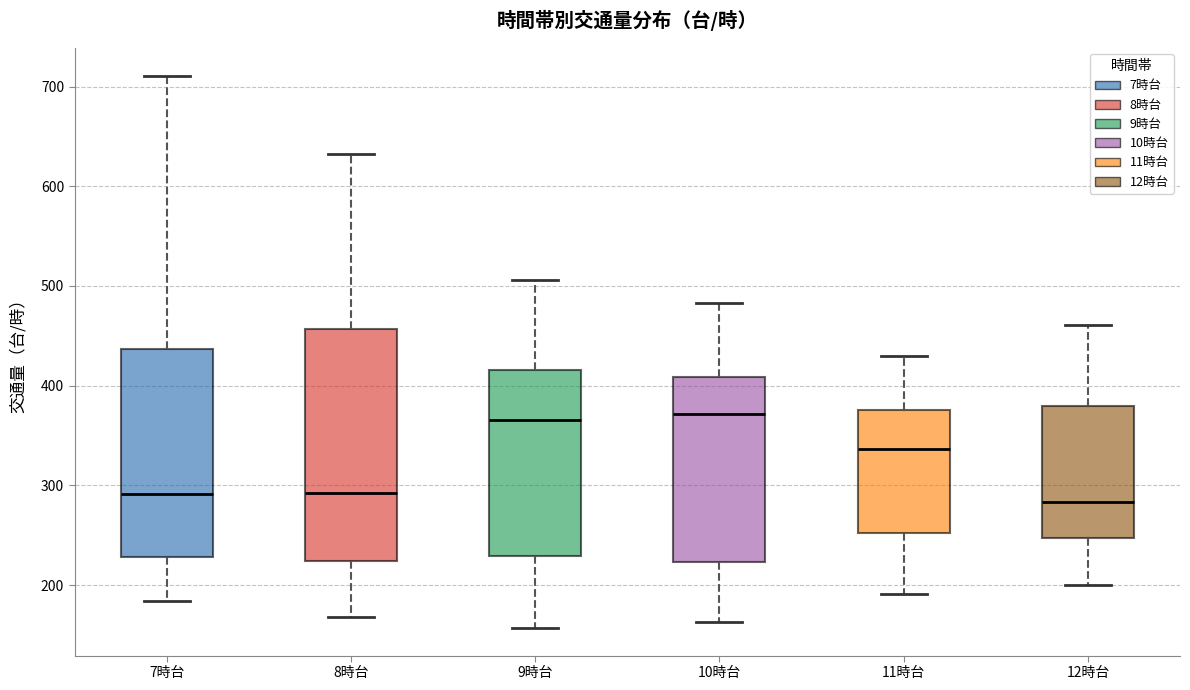

Reading left to right, read every box against the y-axis: the position of its median line, the range the box covers, and the ends of its whiskers. The values are not printed on the chart, so give them approximately, as read against the axis.

7時台: median 290, box 230 to 440, whiskers 180 to 710
8時台: median 290, box 220 to 460, whiskers 170 to 630
9時台: median 370, box 230 to 420, whiskers 160 to 510
10時台: median 370, box 220 to 410, whiskers 160 to 480
11時台: median 340, box 250 to 380, whiskers 190 to 430
12時台: median 280, box 250 to 380, whiskers 200 to 460